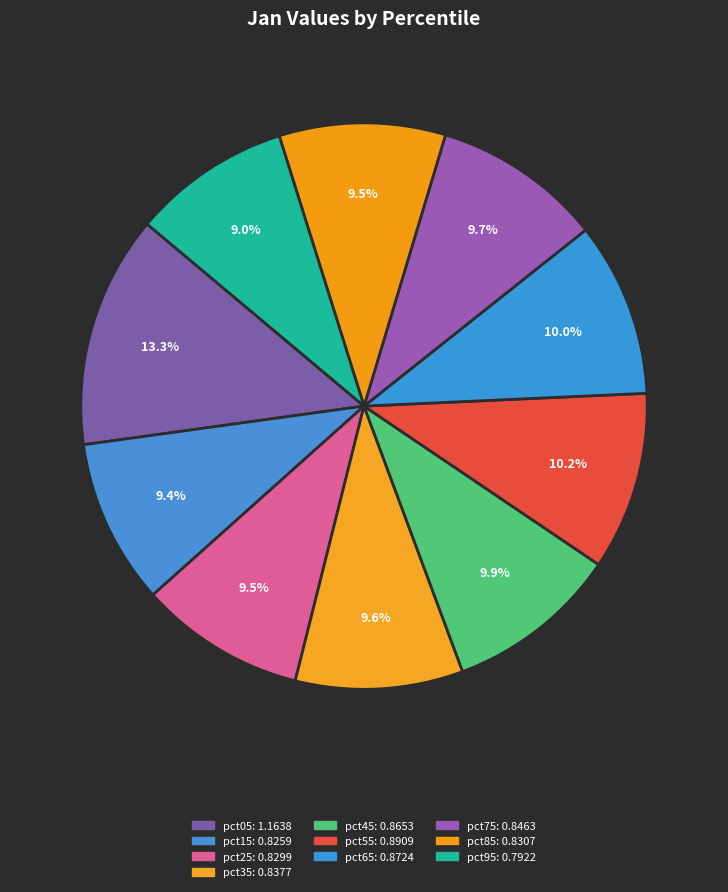

To the nearest percent, what portion does pct85 represent?

9%